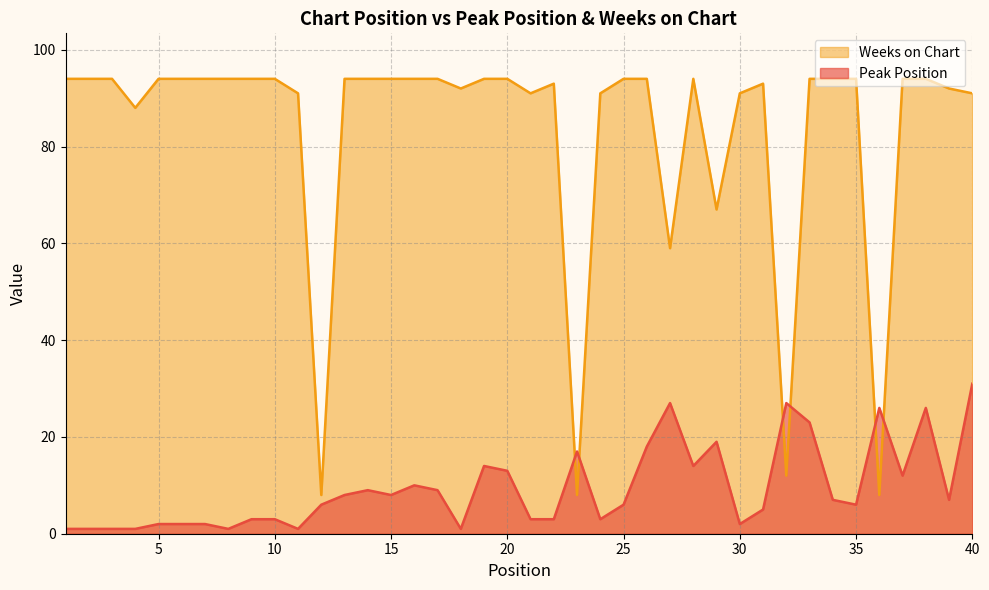

List the labels in order of Peak Position value, smallest first.

1, 2, 3, 4, 8, 11, 18, 5, 6, 7, 30, 9, 10, 21, 22, 24, 31, 12, 25, 35, 34, 39, 13, 15, 14, 17, 16, 37, 20, 19, 28, 23, 26, 29, 33, 36, 38, 27, 32, 40